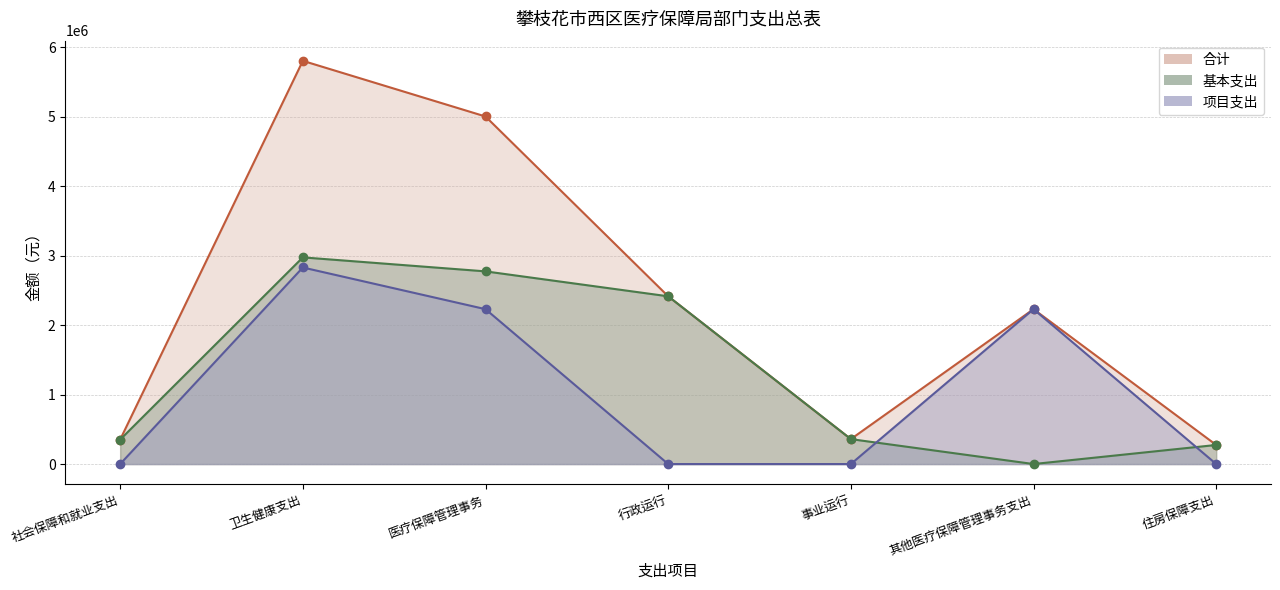

What are all the series names shown in the legend?

合计, 基本支出, 项目支出